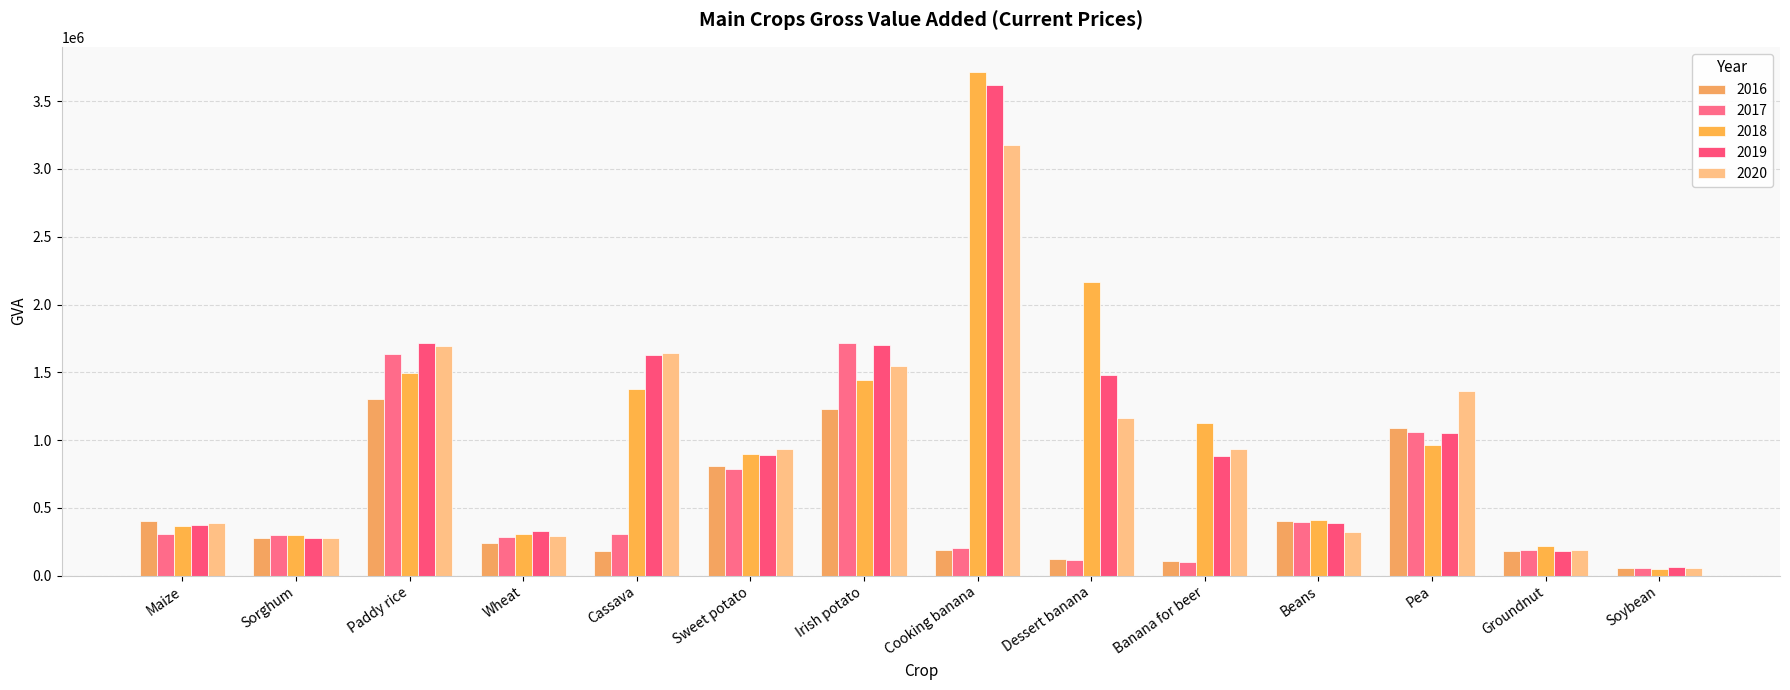

At how many categories does at least one series exceed 3133927?

1